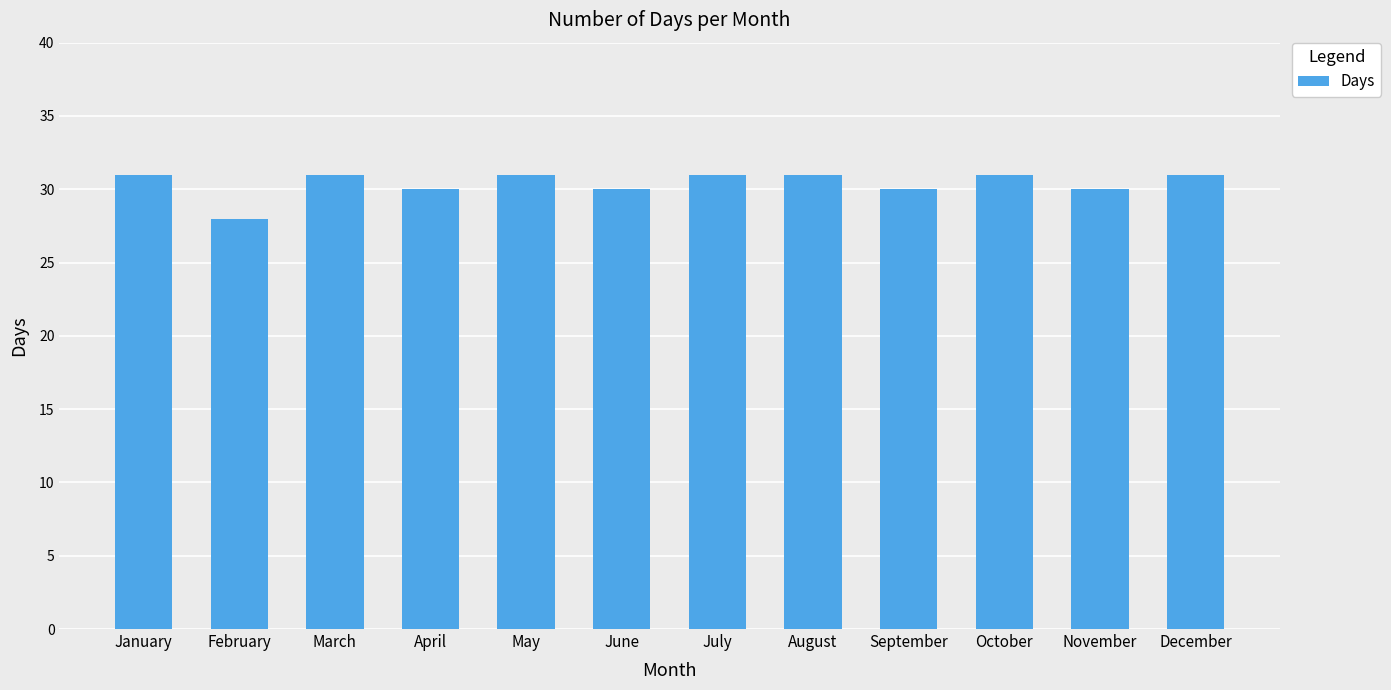

At which category does the chart reach its minimum across all series?

February